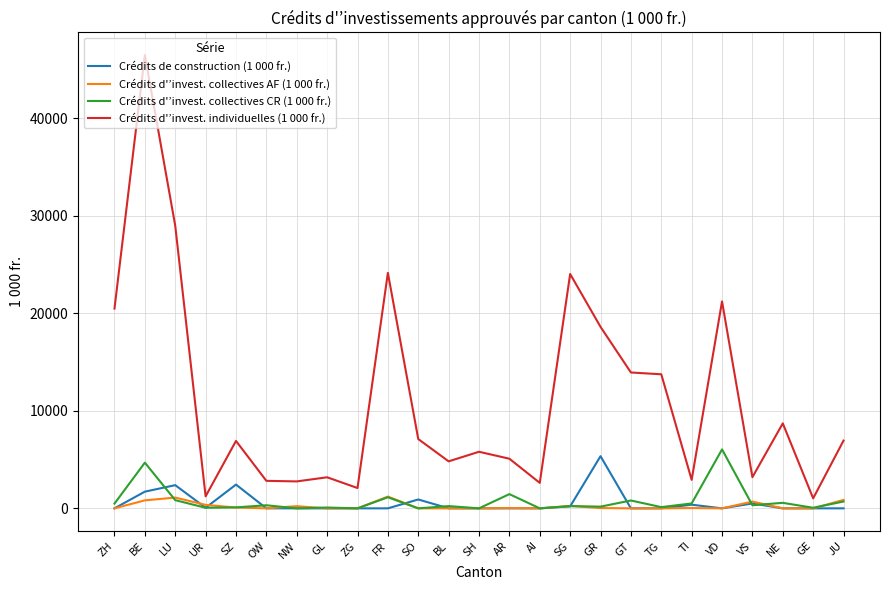

What value does the Crédits d'’invest. collectives CR (1 000 fr.) series have at BL?

232.0